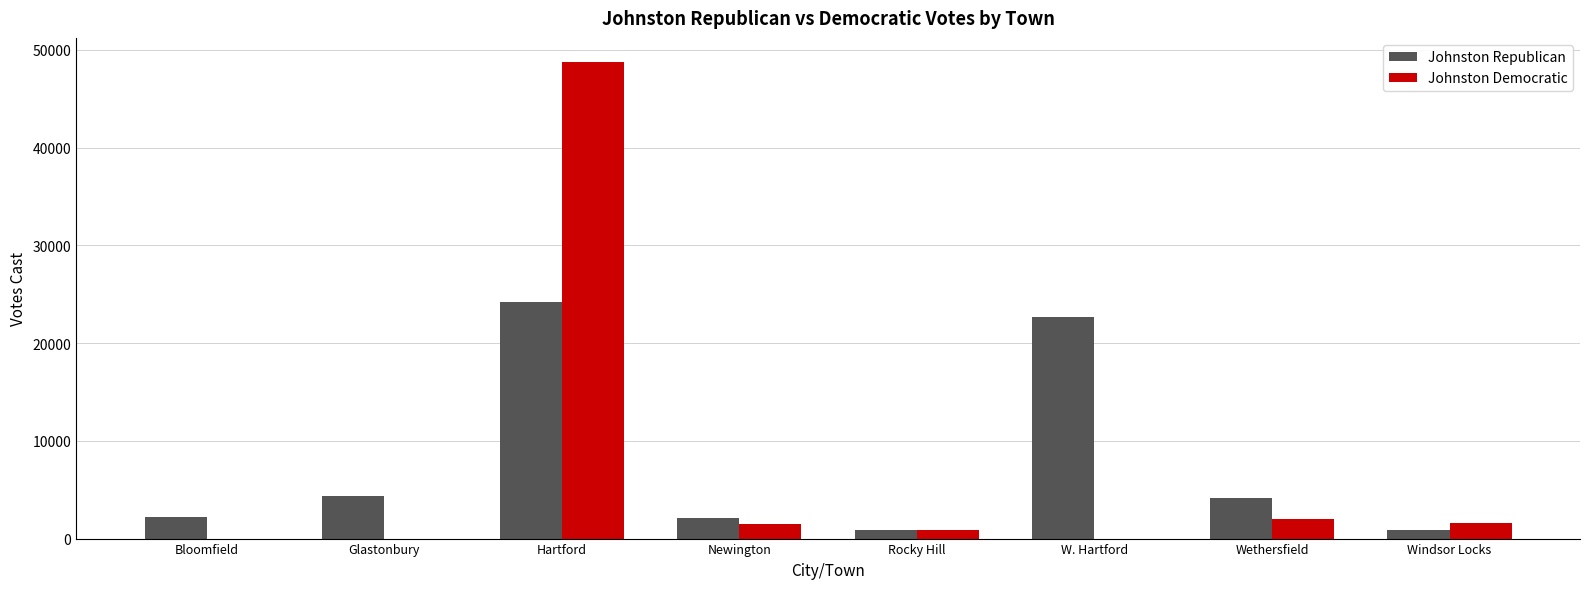

The value of Johnston Democratic at Windsor Locks is 1627. True or false?

True